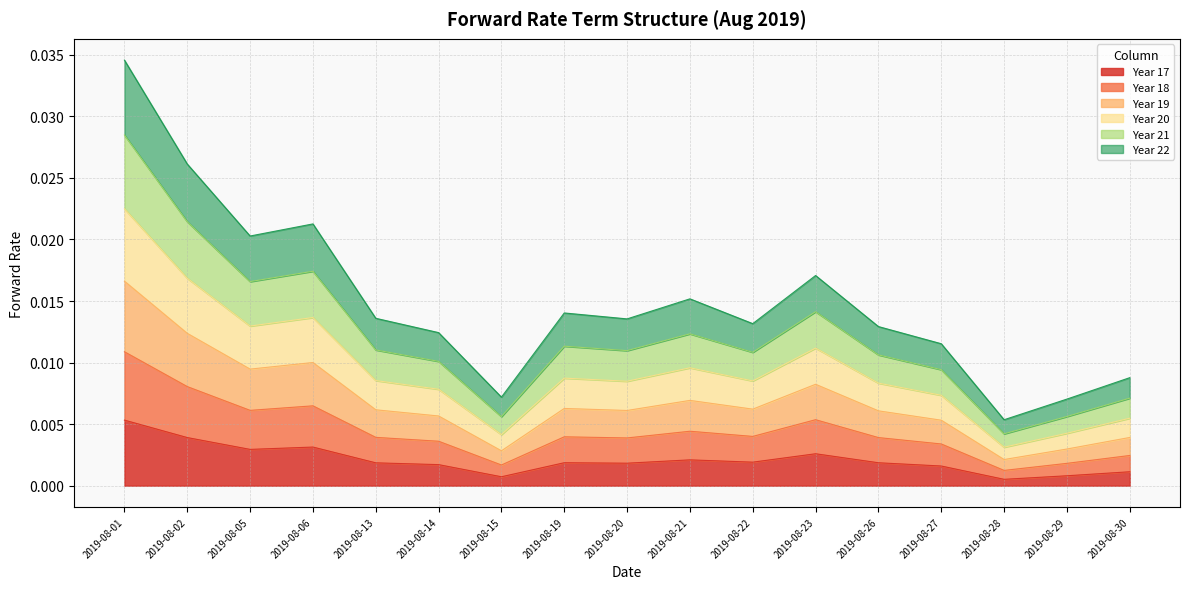

Is it true that Year 19 equals 0.0 at 2019-08-21?

True